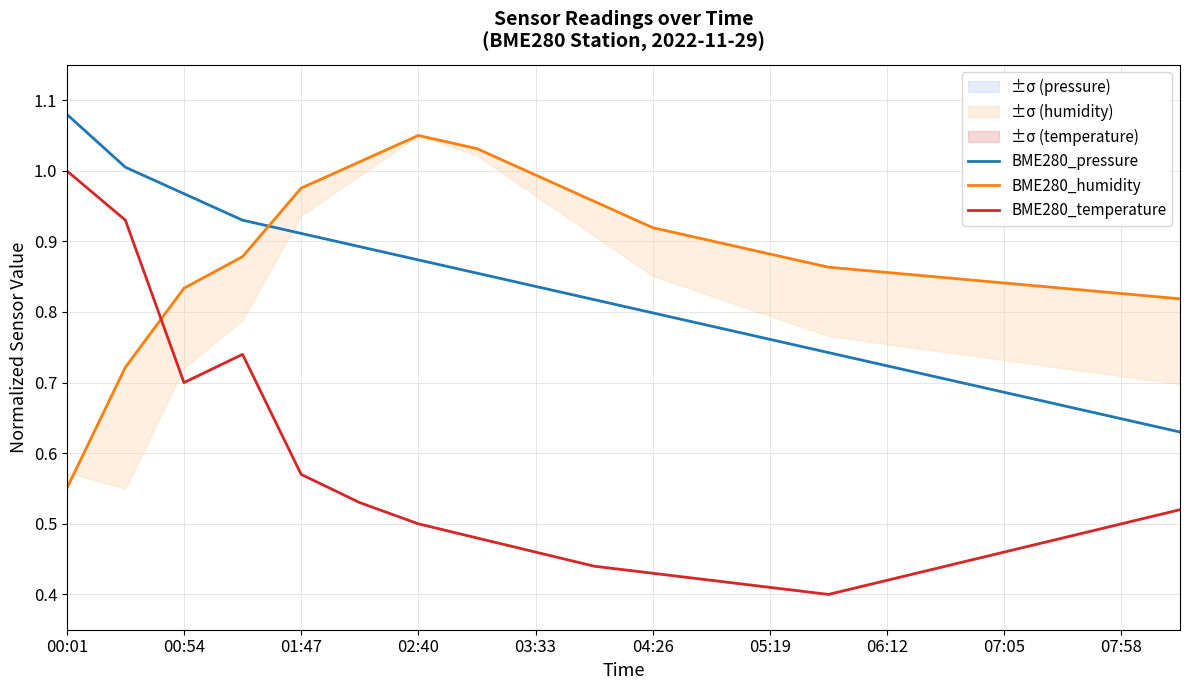

True or false: BME280_pressure has more than 1 points higher than both neighbors.

False